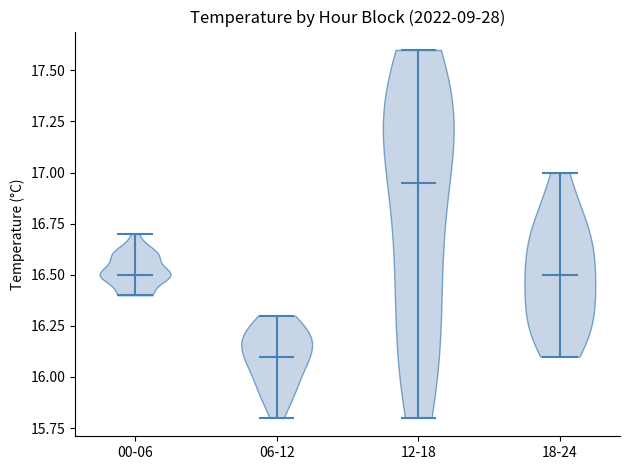

Reading left to right, read every violin against the y-axis: where its median line is, and the lowest and highest points it reaches. The values are not printed on the chart, so give them approximately, as read against the axis.

00-06: median line 16.50, lowest point 16.40, highest point 16.70
06-12: median line 16.10, lowest point 15.80, highest point 16.30
12-18: median line 16.95, lowest point 15.80, highest point 17.60
18-24: median line 16.50, lowest point 16.10, highest point 17.00